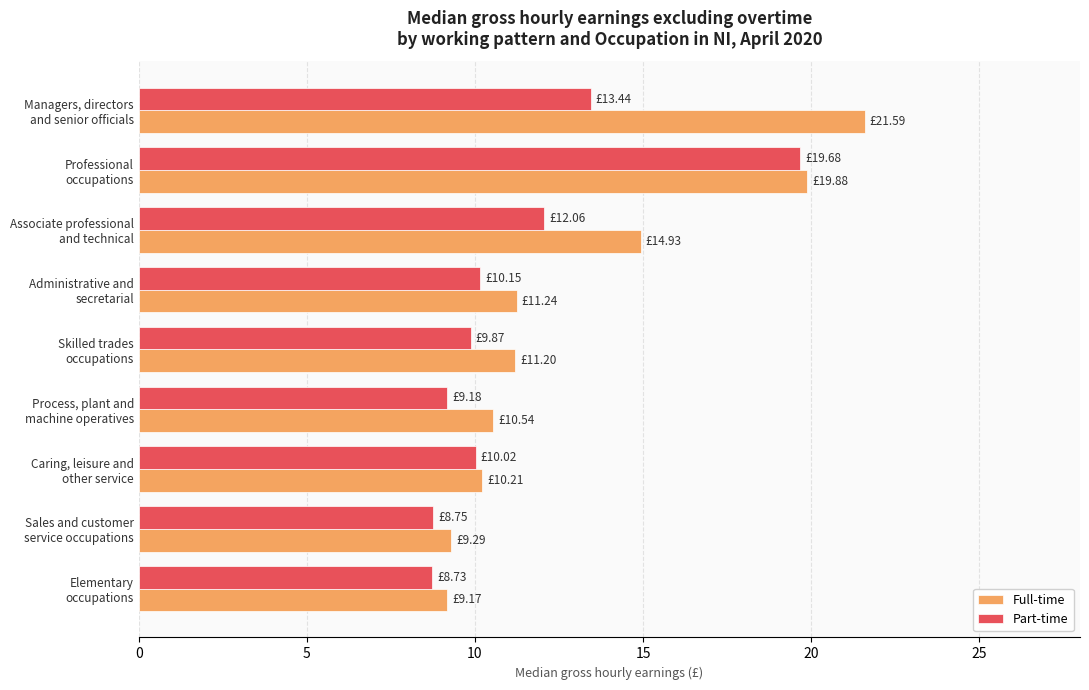

List the series in order of their peak value, lowest first.

Part-time, Full-time